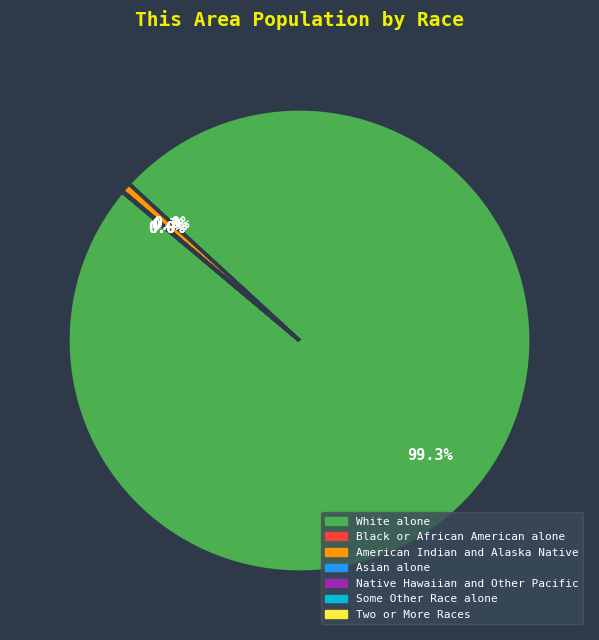

What percentage is NOT represented by White alone?

0.7%